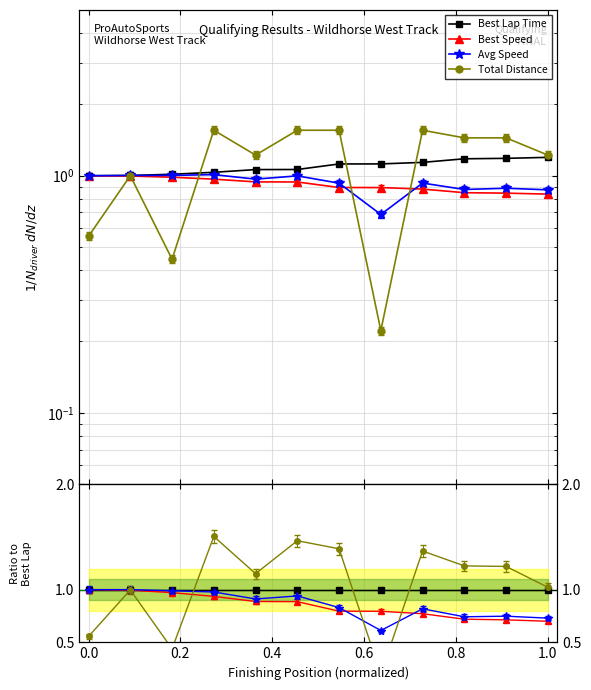

How many lines are shown in the chart?

4